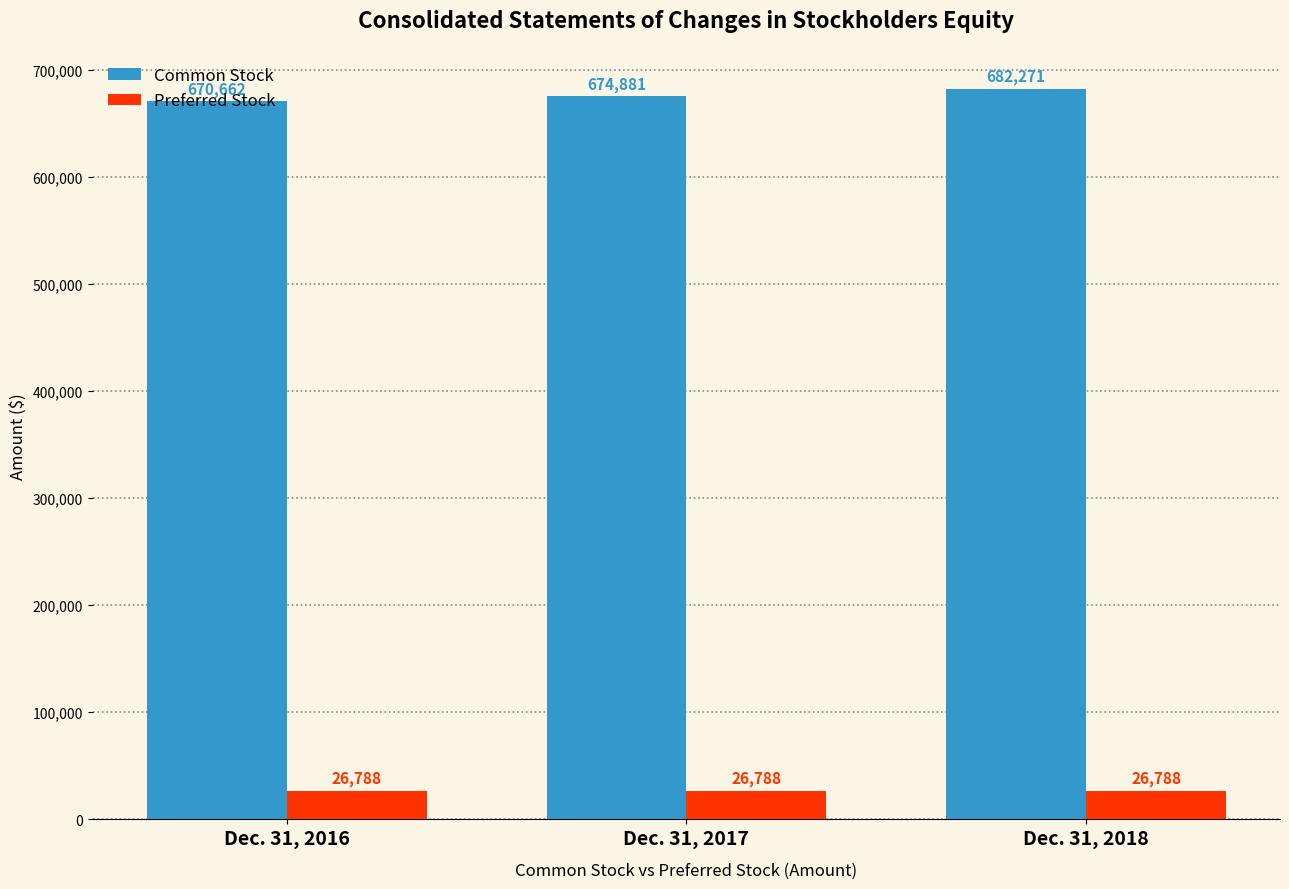

What is the difference between the highest and lowest values at Dec. 31, 2016?

643874